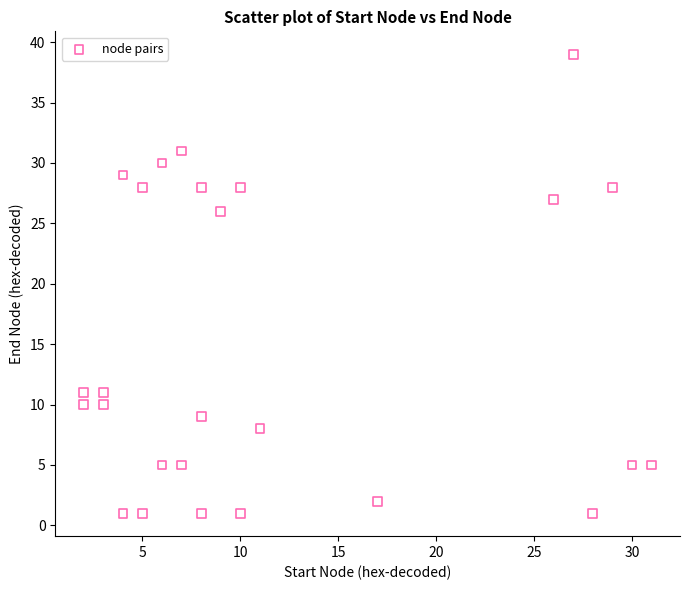

What Y value in the scatter plot is closest to 20?

26